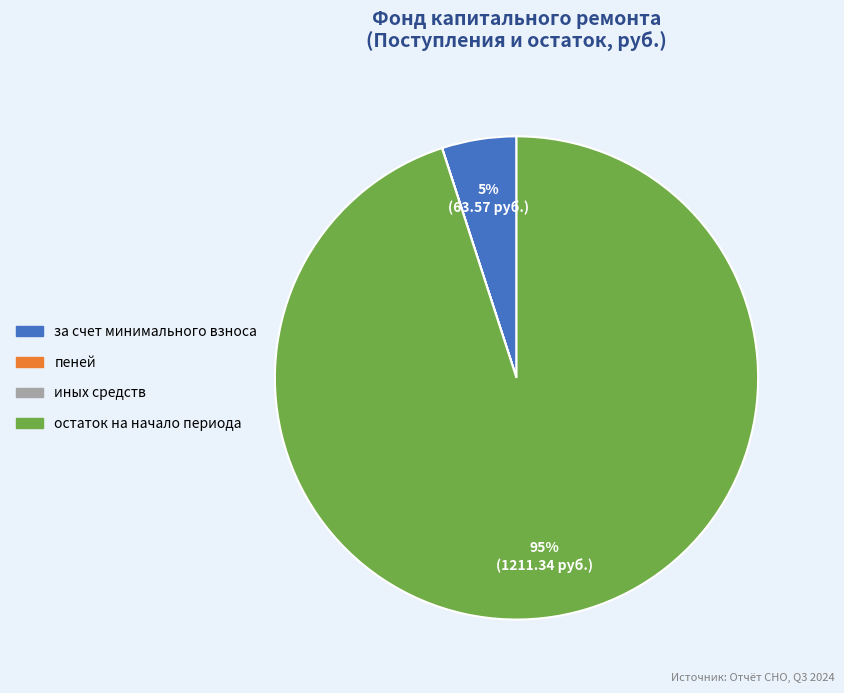

Is there any slice that represents more than half of the pie?

Yes